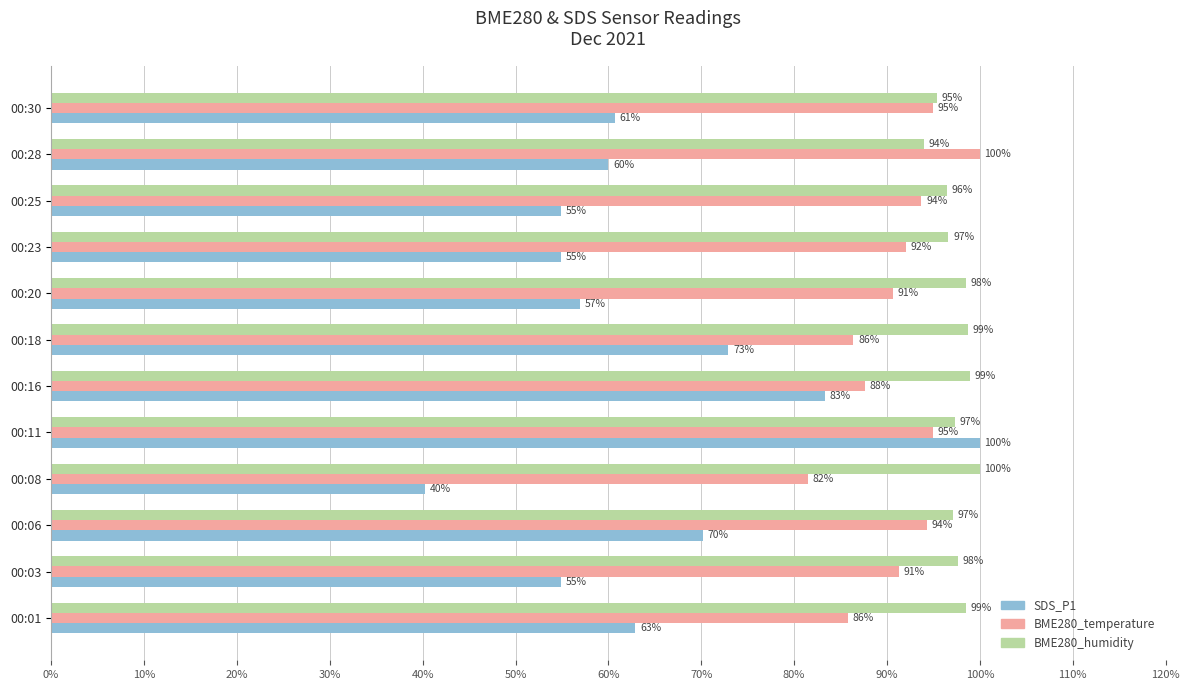

The BME280_temperature series shows 160.9 at 00:28. True or false?

False